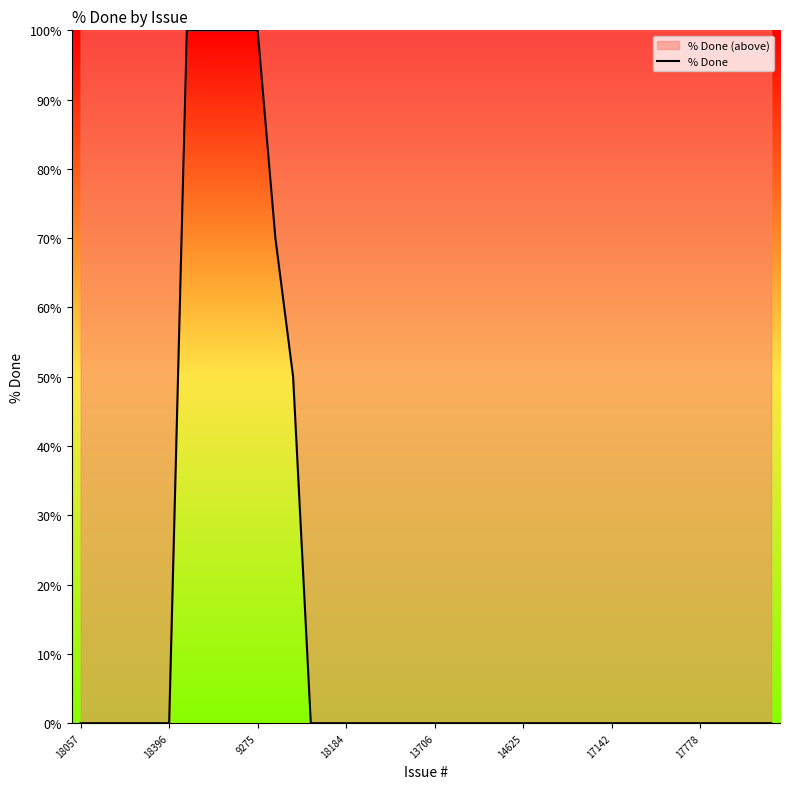

The value at 14625 is 67. True or false?

False